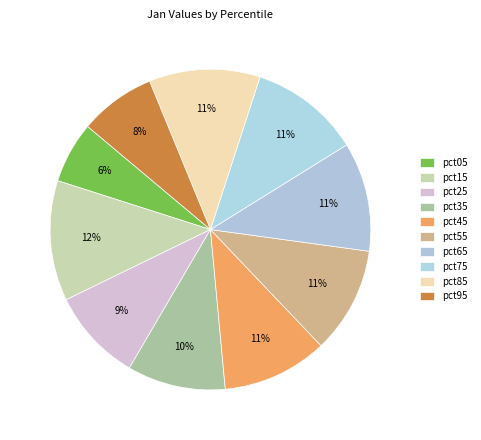

How many slices are in this pie chart?

10